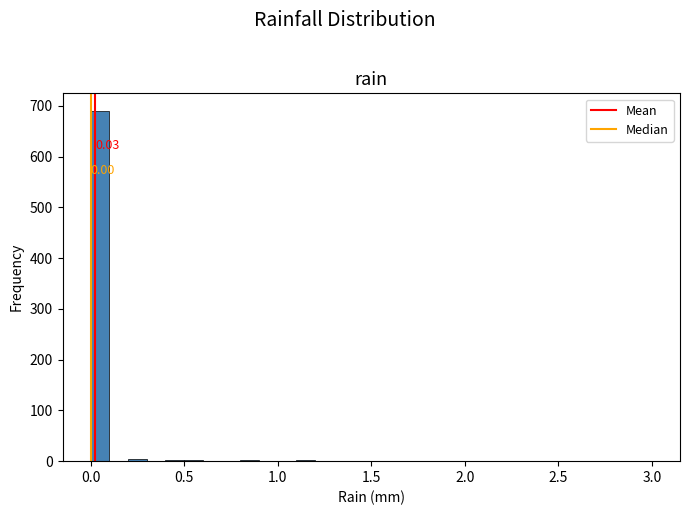

Around what value on the x-axis is the tallest bar? Give the approximate position of its centre, as read against the axis.

0.05